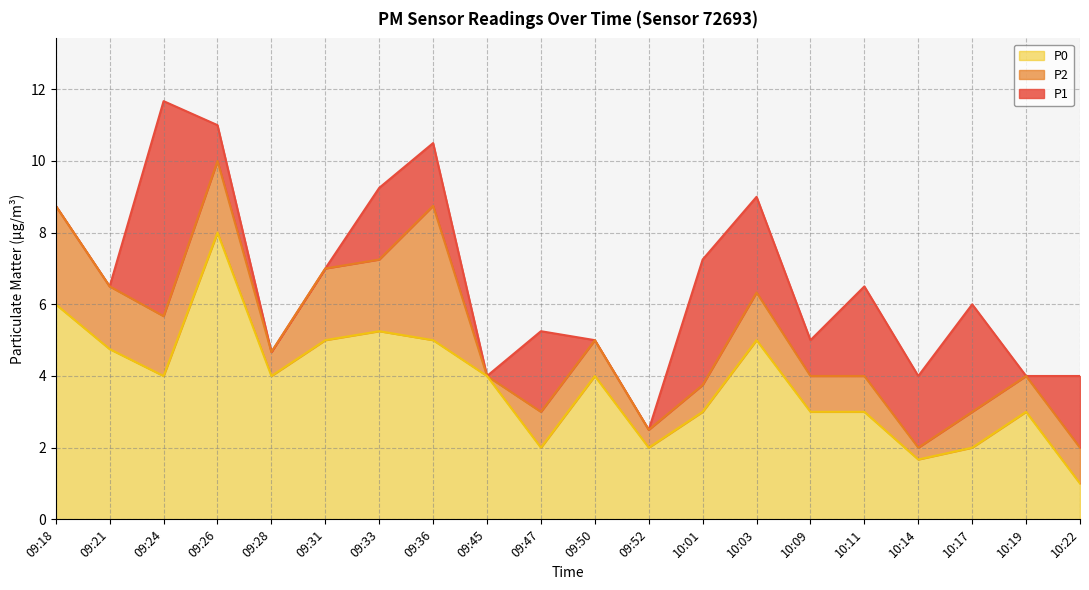

What is the label of the 1st point from the left?

09:18